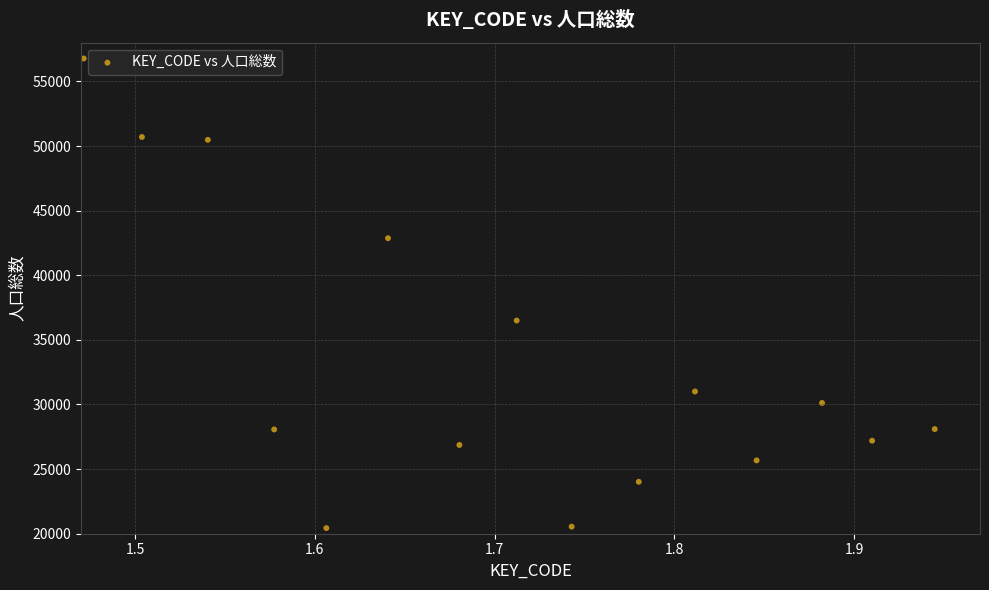

What is the range of Y values (max minus min)?

36340.0